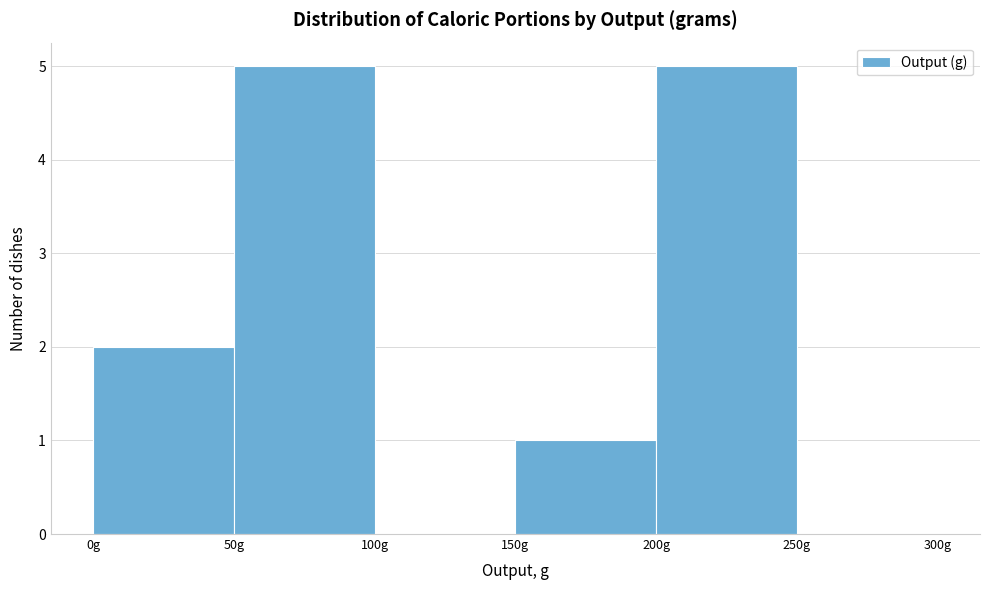

Reading left to right, transcribe this chart: for each bar, give the range it covers on the x-axis and its height. The values are not printed on the chart, so give them approximately, as read against the axis.

0 to 50: 2
50 to 100: 5
100 to 150: 0
150 to 200: 1
200 to 250: 5
250 to 300: 0